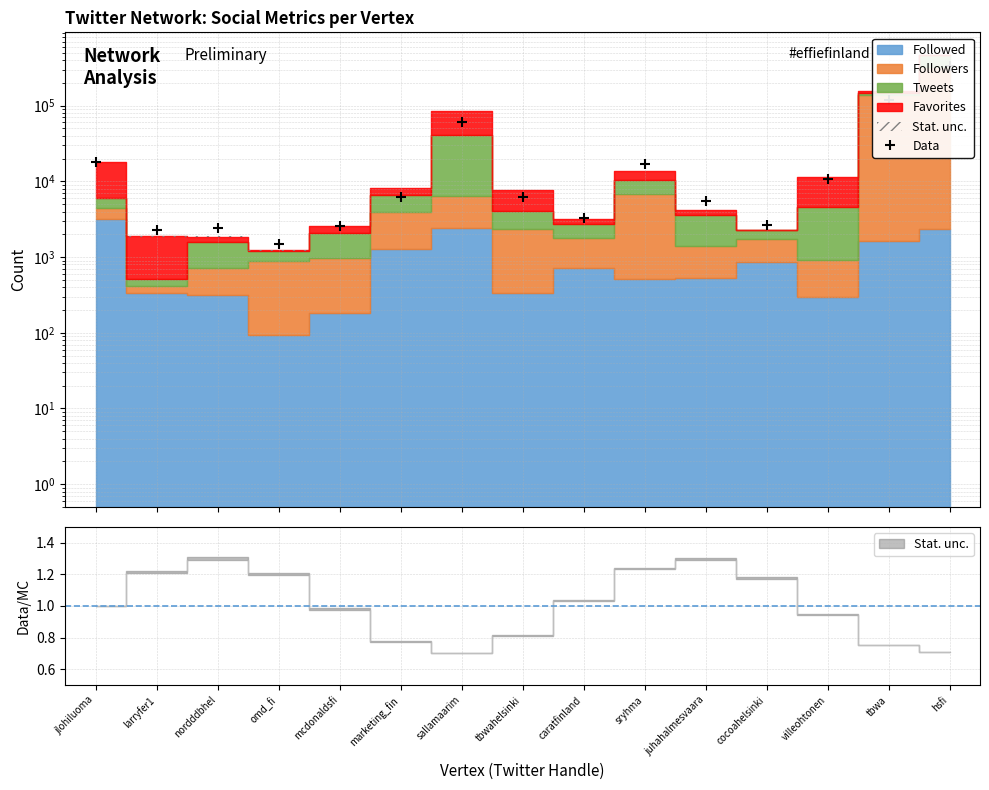

What is the difference between the values at omd_fi and marketing_fin?

4782.0